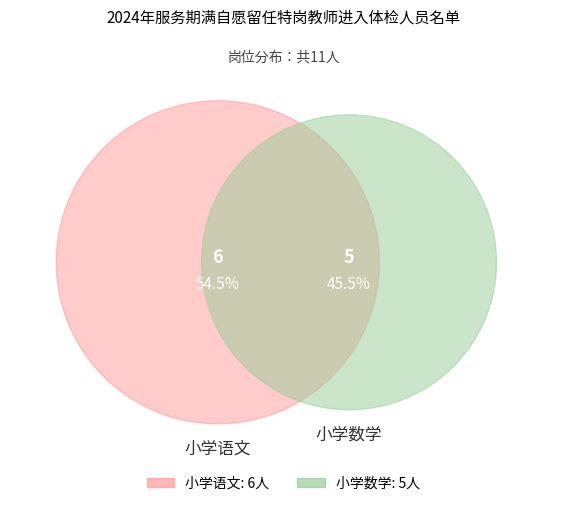

Is there a majority slice in this chart?

Yes